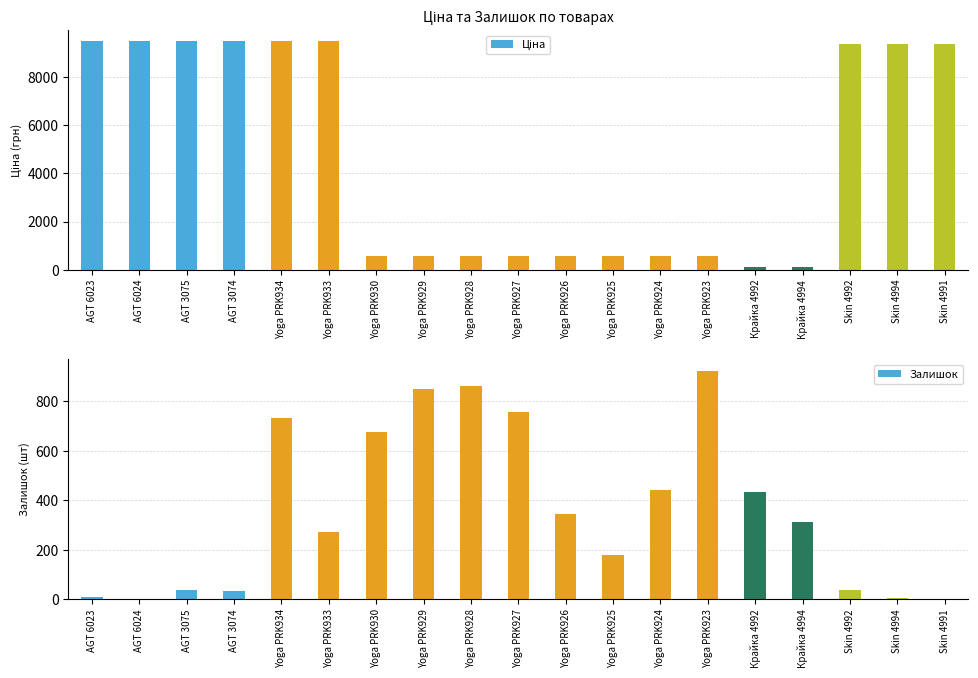

How many bars are there in each group?

2